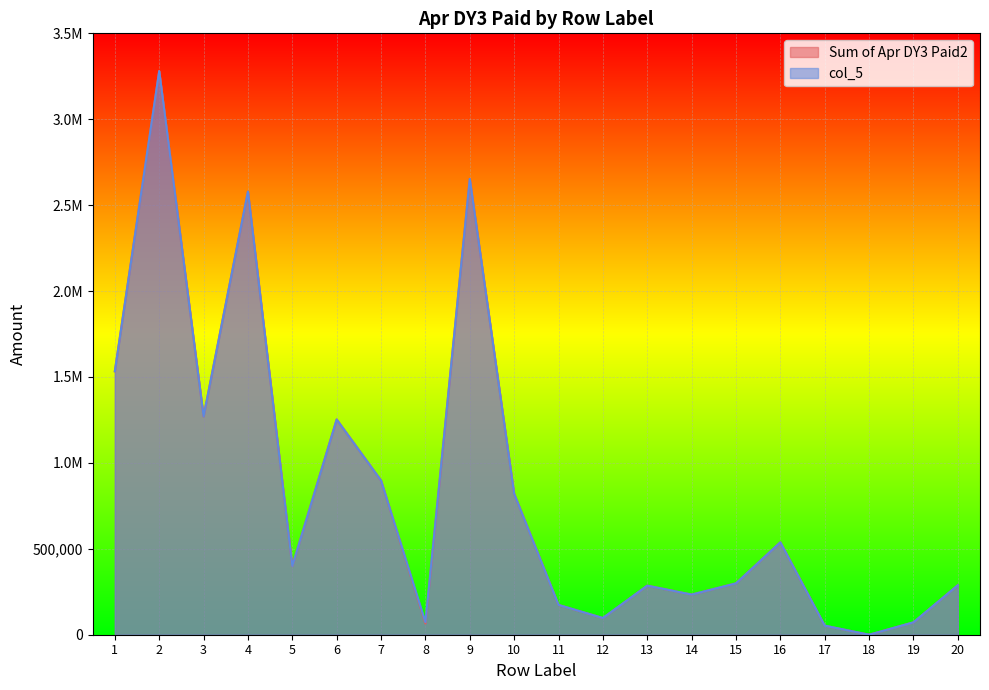

Rank the series by their maximum value, from highest to lowest.

Sum of Apr DY3 Paid2, col_5